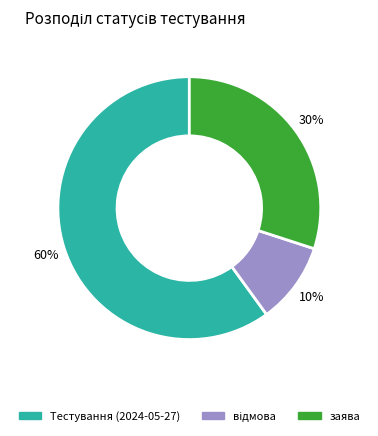

Count the number of slices in the pie.

3